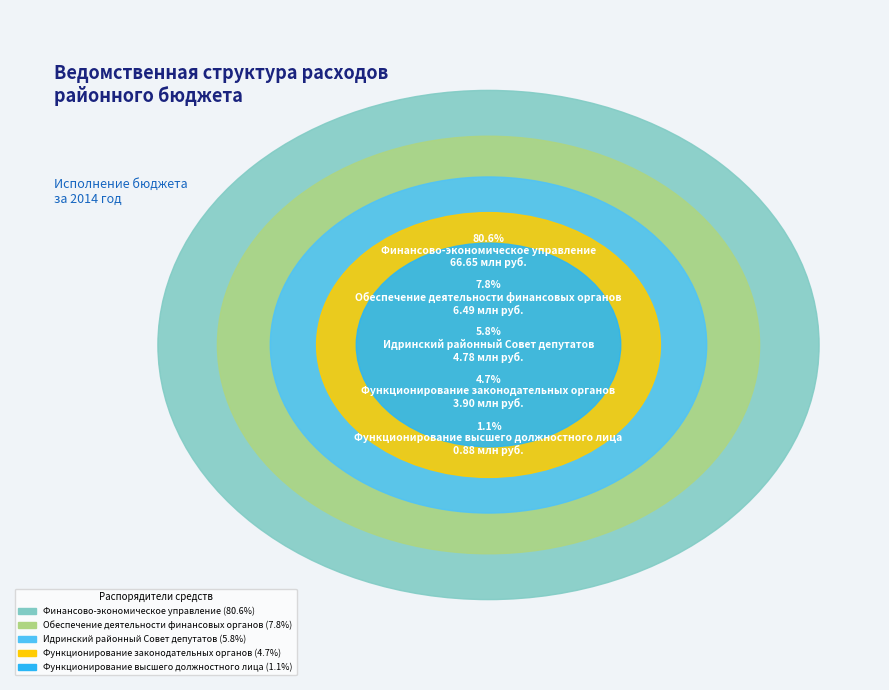

Is it true that Обеспечение деятельности финансовых органов is 8% of the pie?

True